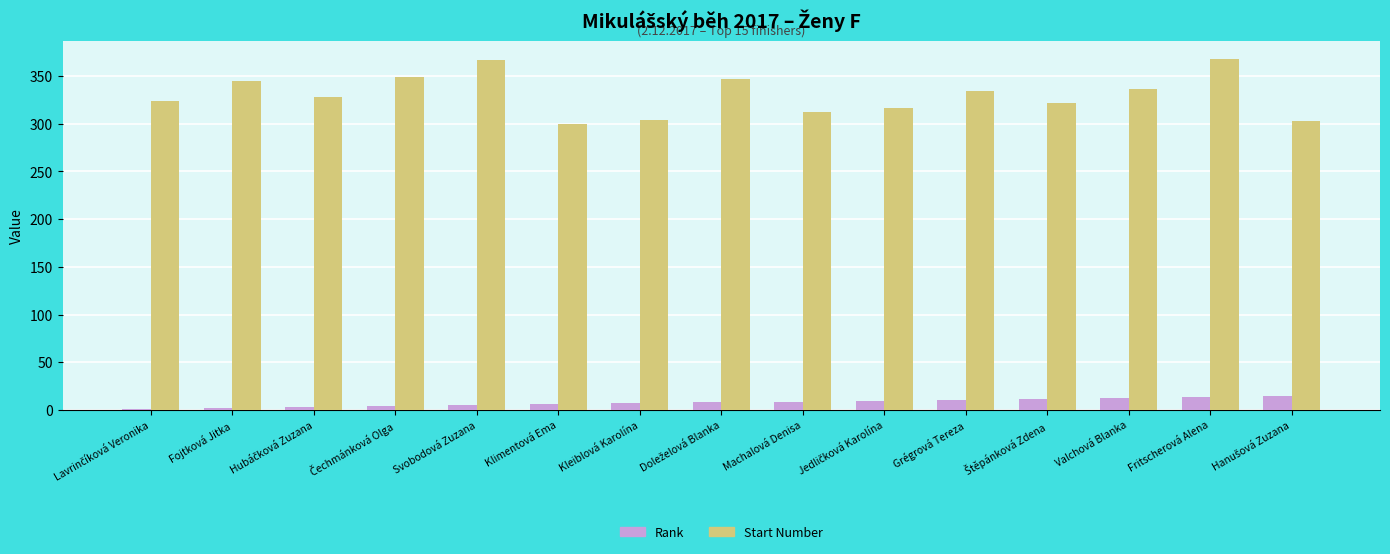

Which series has the largest total across all categories?

Start Number